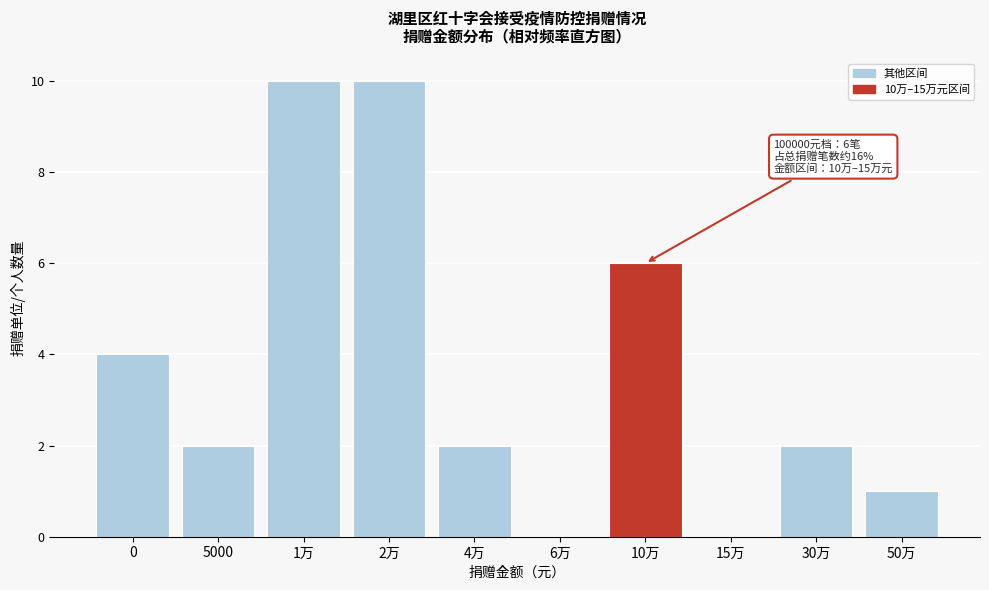

Reading left to right, extract all data points from this chart.

0=4	5000=2	1万=10	2万=10	4万=2	6万=0	10万=6	15万=0	30万=2	50万=1